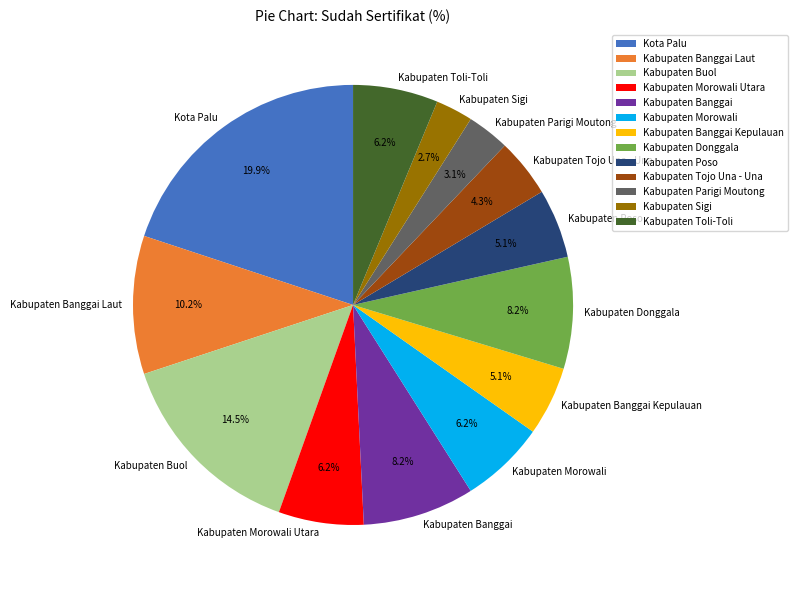

What percentage do Kabupaten Poso and Kabupaten Morowali Utara together represent?

11.3%